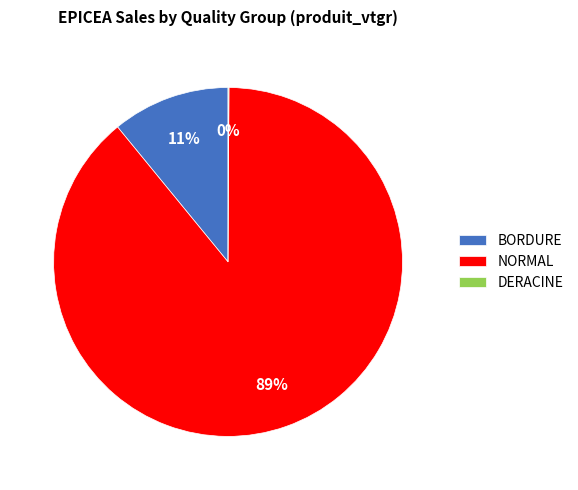

What is the largest slice in the pie chart?

NORMAL